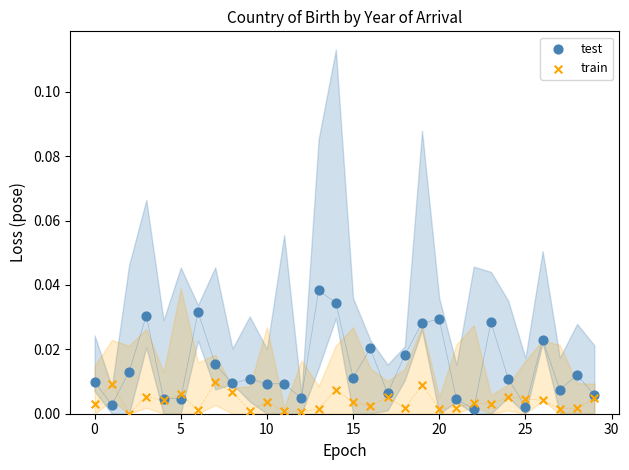

Which series contains the highest Y value?

test